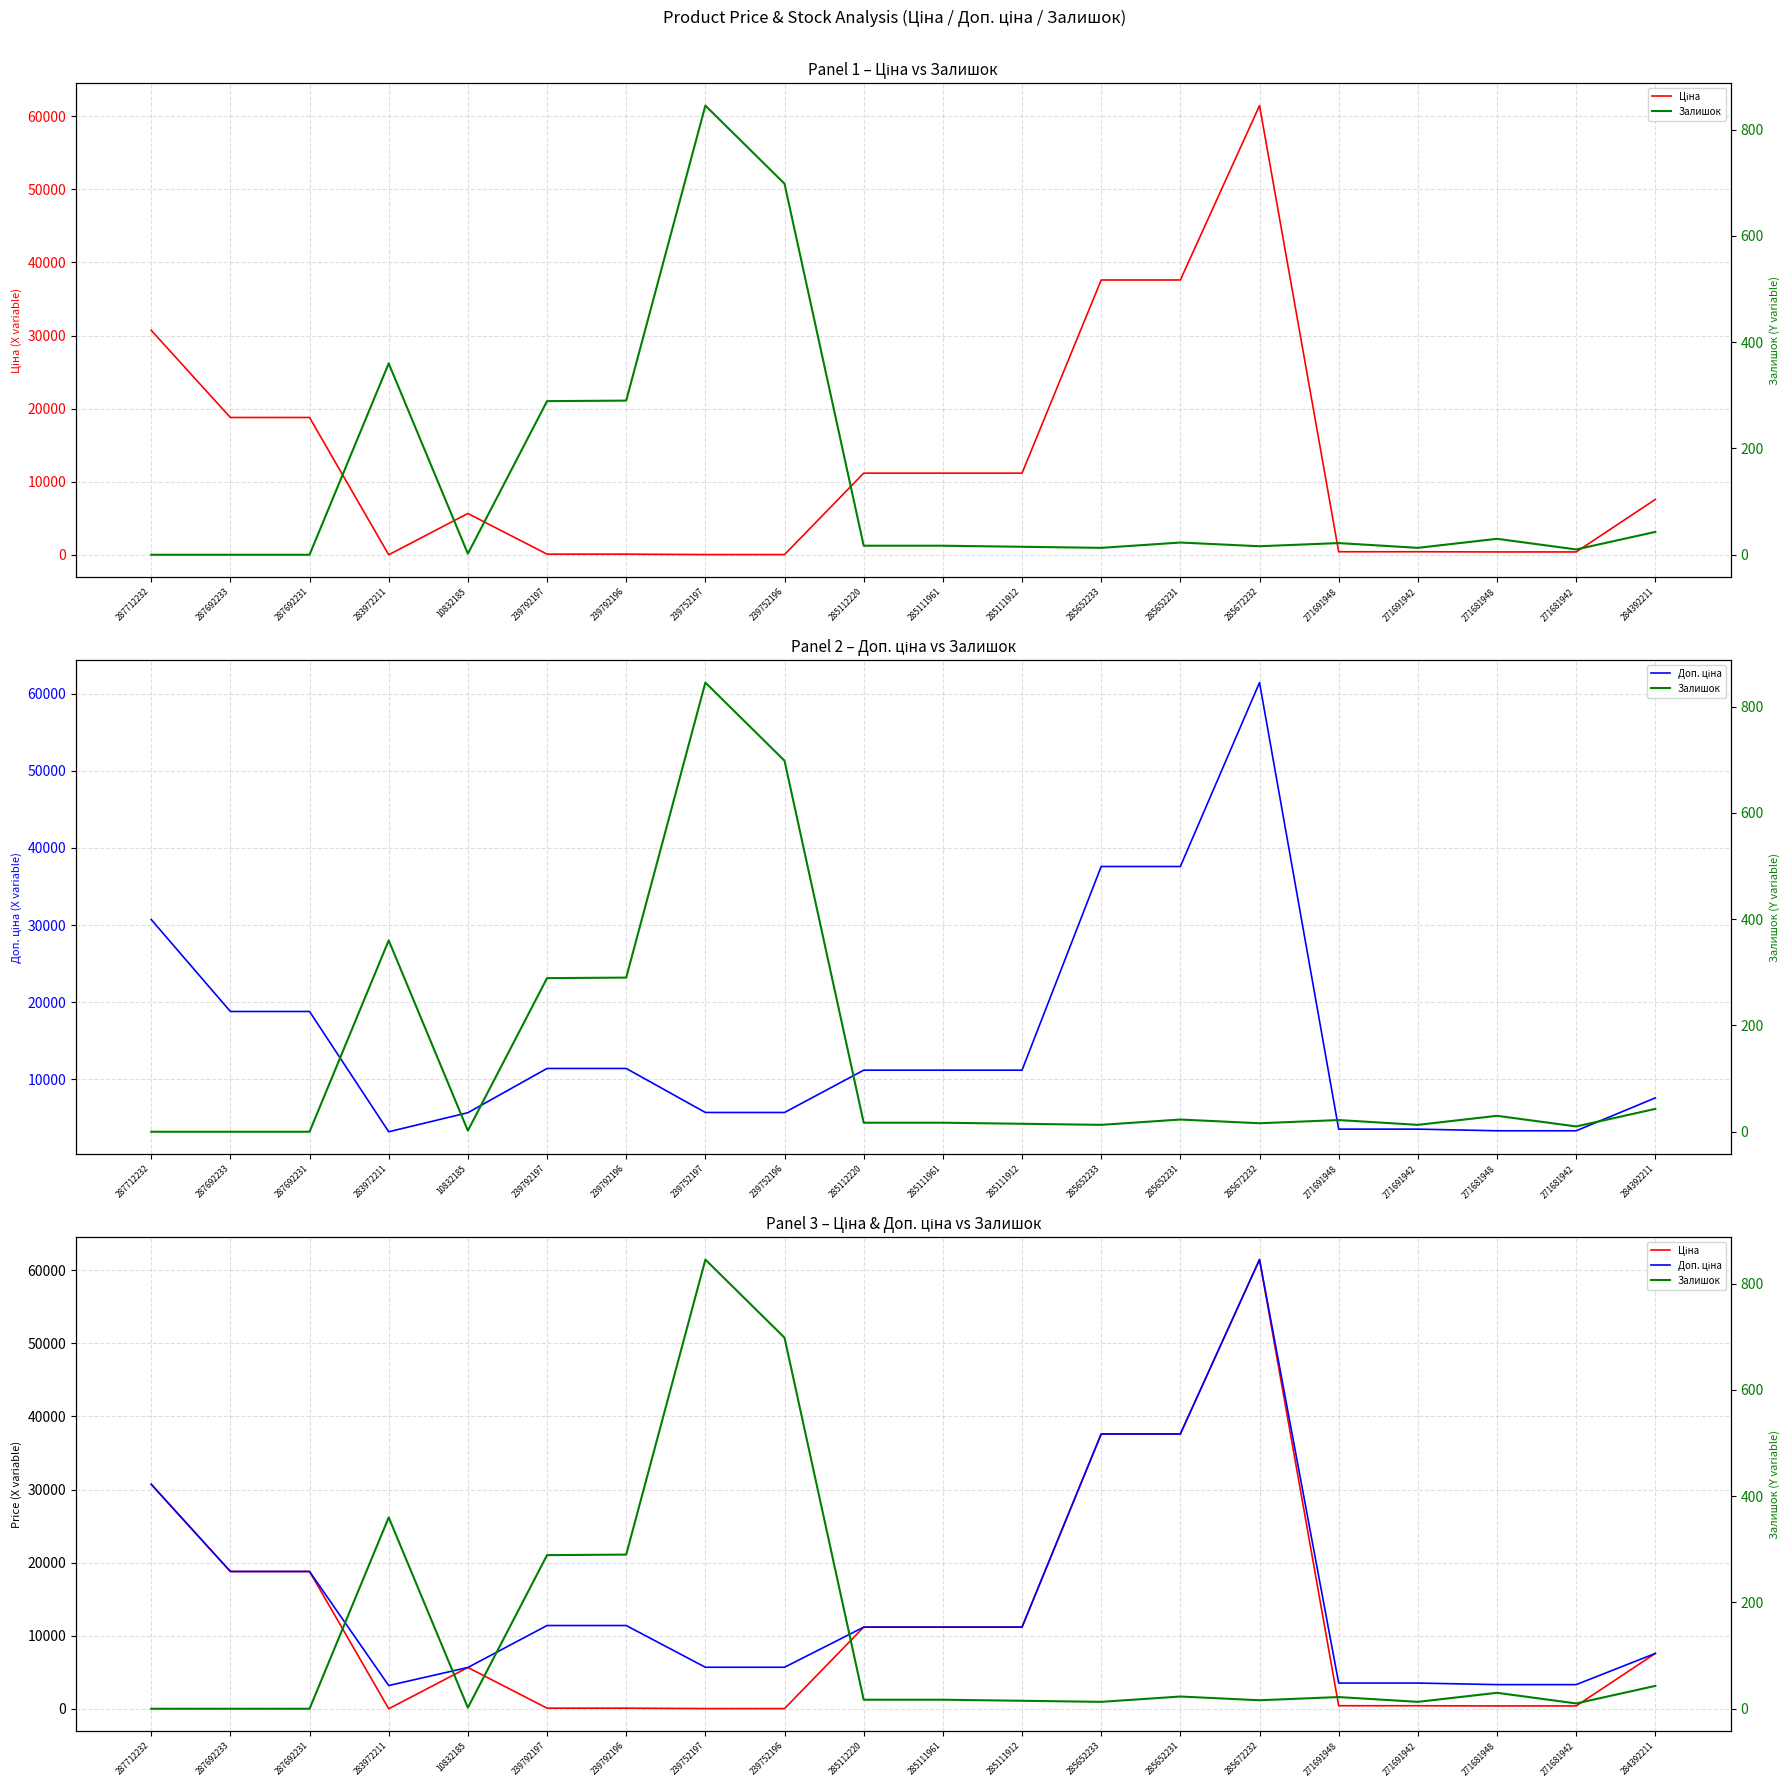

The value of Залишок at 239792196 is 449.7. True or false?

False